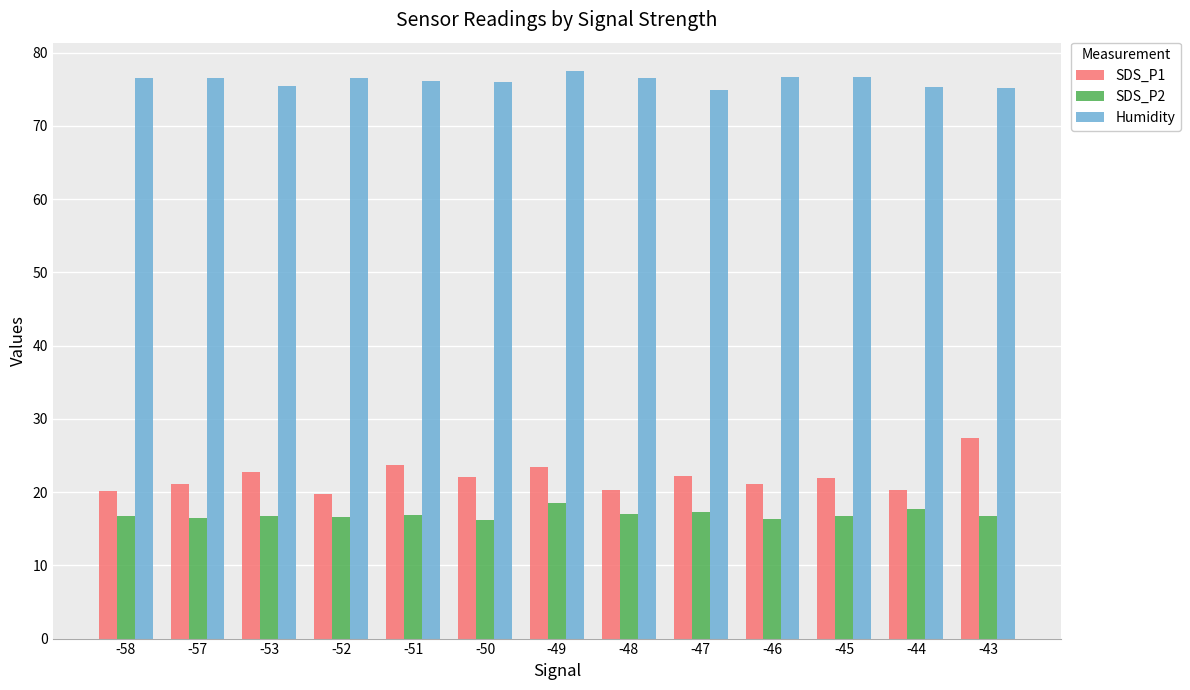

What is the difference between the highest and lowest values at -49?

58.9